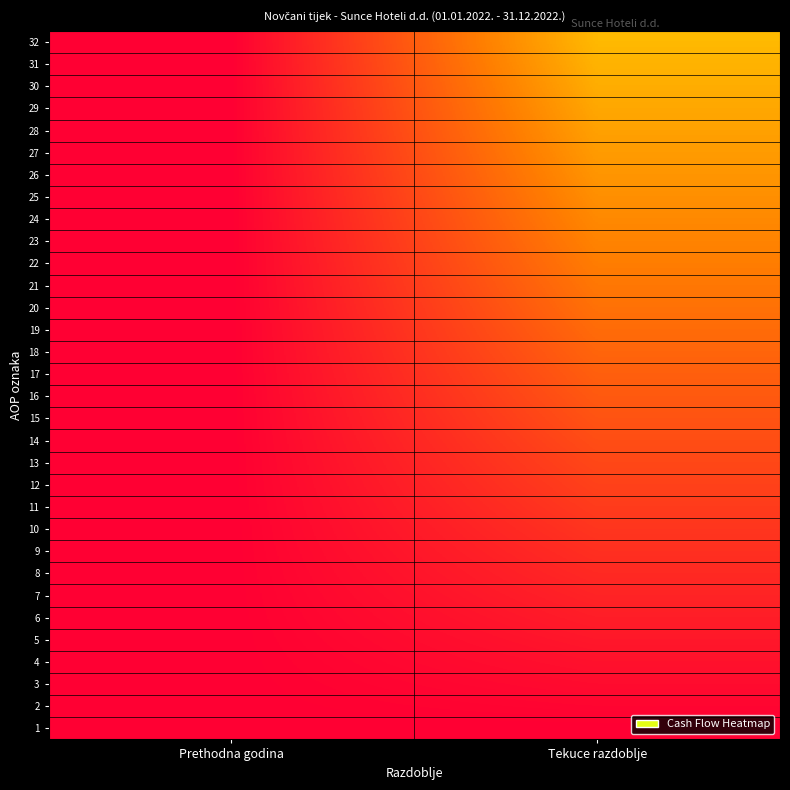

Reading left to right, extract all data points from this chart.

1: Prethodna godina=0.0	Tekuce razdoblje=0.0
2: Prethodna godina=0.0	Tekuce razdoblje=1.6
3: Prethodna godina=0.0	Tekuce razdoblje=3.1
4: Prethodna godina=0.0	Tekuce razdoblje=4.7
5: Prethodna godina=0.0	Tekuce razdoblje=6.2
6: Prethodna godina=0.0	Tekuce razdoblje=7.8
7: Prethodna godina=0.0	Tekuce razdoblje=9.4
8: Prethodna godina=0.0	Tekuce razdoblje=10.9
9: Prethodna godina=0.0	Tekuce razdoblje=12.5
10: Prethodna godina=0.0	Tekuce razdoblje=14.1
11: Prethodna godina=0.0	Tekuce razdoblje=15.6
12: Prethodna godina=0.0	Tekuce razdoblje=17.2
13: Prethodna godina=0.0	Tekuce razdoblje=18.8
14: Prethodna godina=0.0	Tekuce razdoblje=20.3
15: Prethodna godina=0.0	Tekuce razdoblje=21.9
16: Prethodna godina=0.0	Tekuce razdoblje=23.4
17: Prethodna godina=0.0	Tekuce razdoblje=25.0
18: Prethodna godina=0.0	Tekuce razdoblje=26.6
19: Prethodna godina=0.0	Tekuce razdoblje=28.1
20: Prethodna godina=0.0	Tekuce razdoblje=29.7
21: Prethodna godina=0.0	Tekuce razdoblje=31.2
22: Prethodna godina=0.0	Tekuce razdoblje=32.8
23: Prethodna godina=0.0	Tekuce razdoblje=34.4
24: Prethodna godina=0.0	Tekuce razdoblje=35.9
25: Prethodna godina=0.0	Tekuce razdoblje=37.5
26: Prethodna godina=0.0	Tekuce razdoblje=39.1
27: Prethodna godina=0.0	Tekuce razdoblje=40.6
28: Prethodna godina=0.0	Tekuce razdoblje=42.2
29: Prethodna godina=0.0	Tekuce razdoblje=43.8
30: Prethodna godina=0.0	Tekuce razdoblje=45.3
31: Prethodna godina=0.0	Tekuce razdoblje=46.9
32: Prethodna godina=0.0	Tekuce razdoblje=48.4